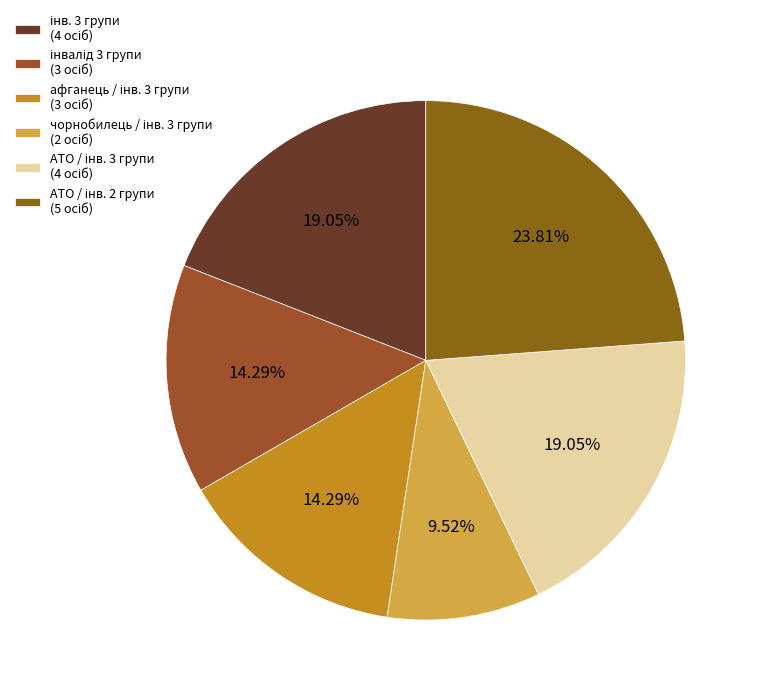

Rank the categories by value from lowest to highest.

чорнобилець / інв. 3 групи, інвалід 3 групи, афганець / інв. 3 групи, інв. 3 групи, АТО / інв. 3 групи, АТО / інв. 2 групи